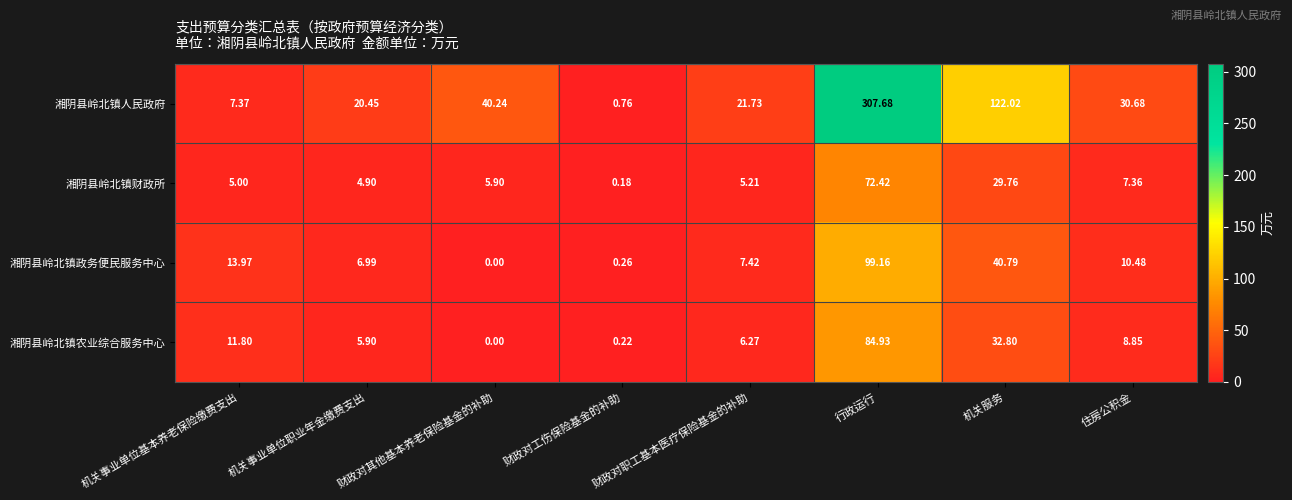

Which category has the highest value in the 湘阴县岭北镇财政所 series?

行政运行